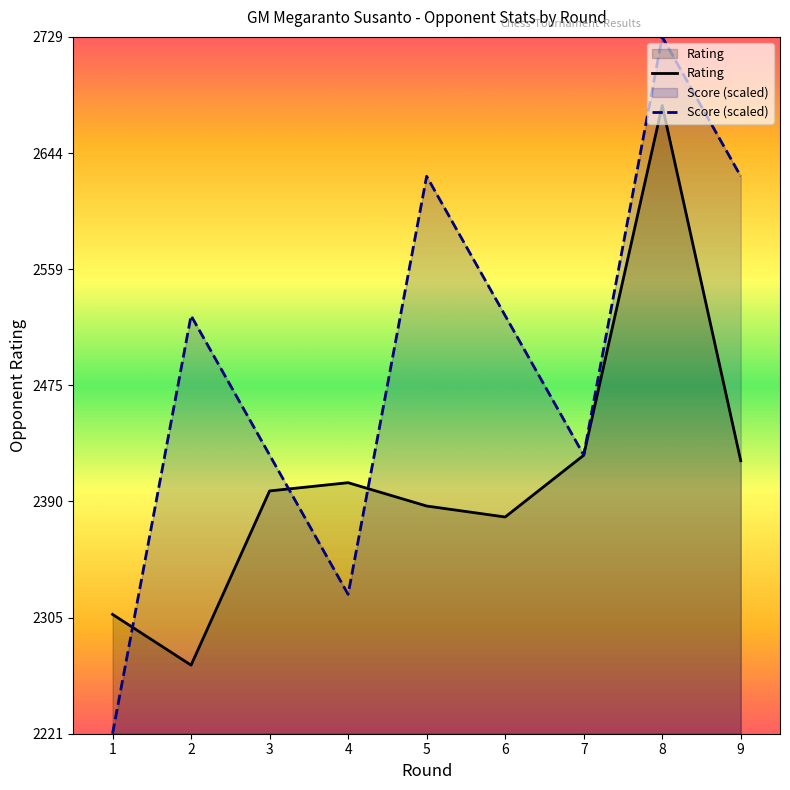

True or false: Rating has more than 2 interior local peaks.

False